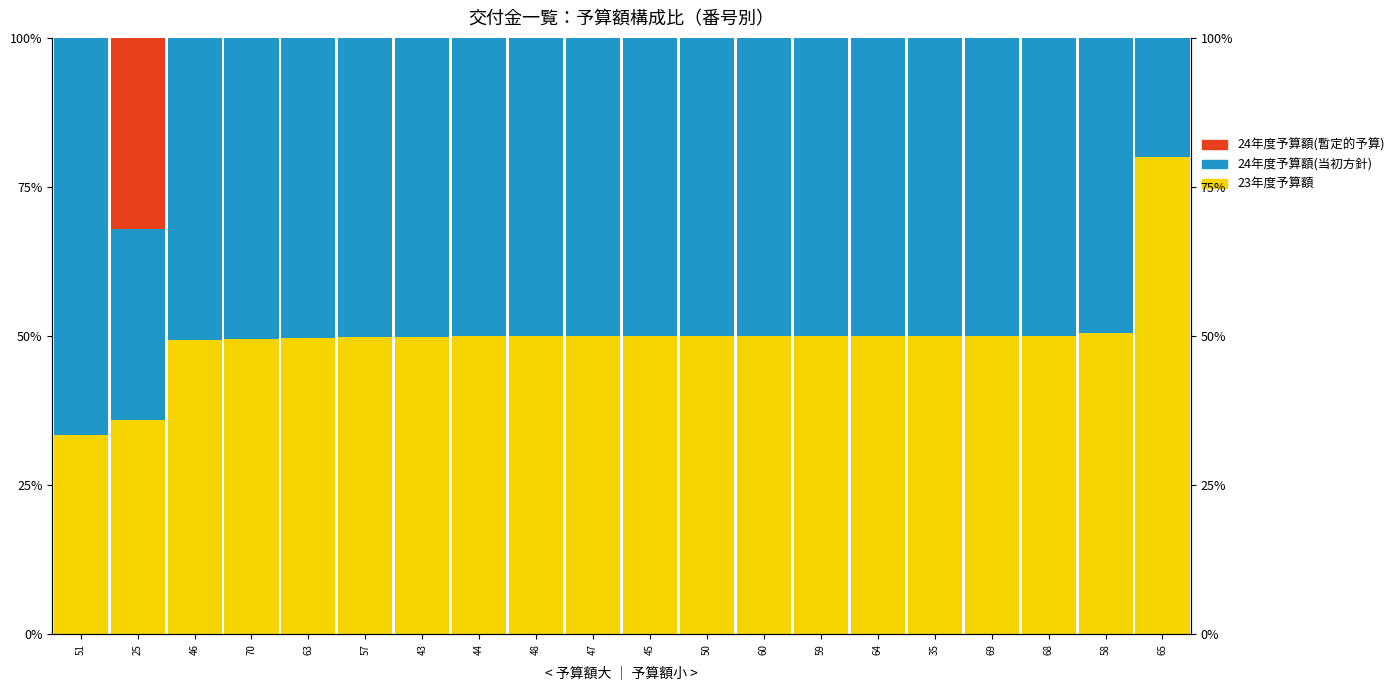

The value of 23年度予算額 at 63 is 49.6. True or false?

True